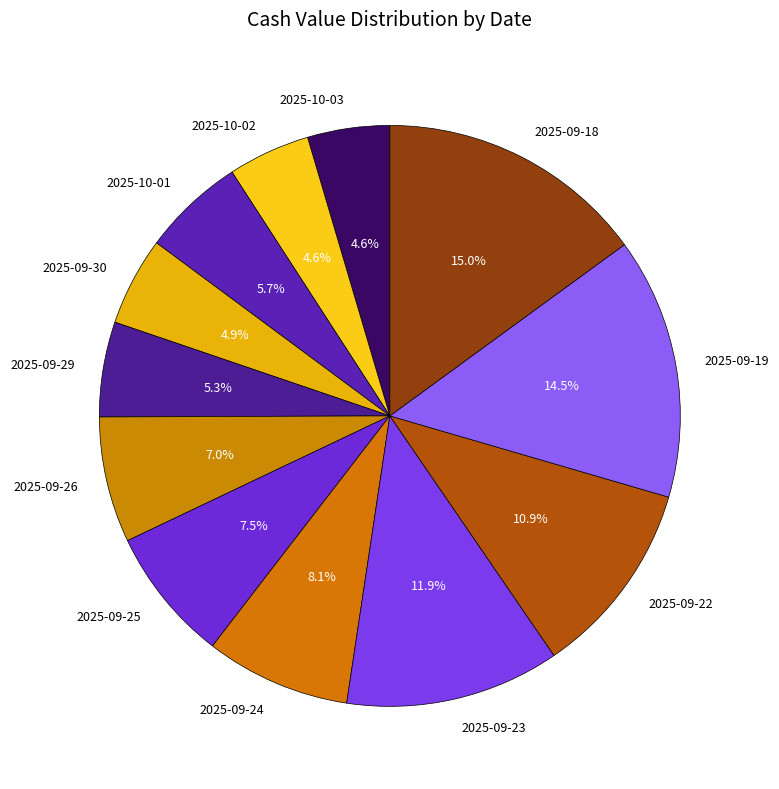

To the nearest percent, what is the average slice percentage?

8%